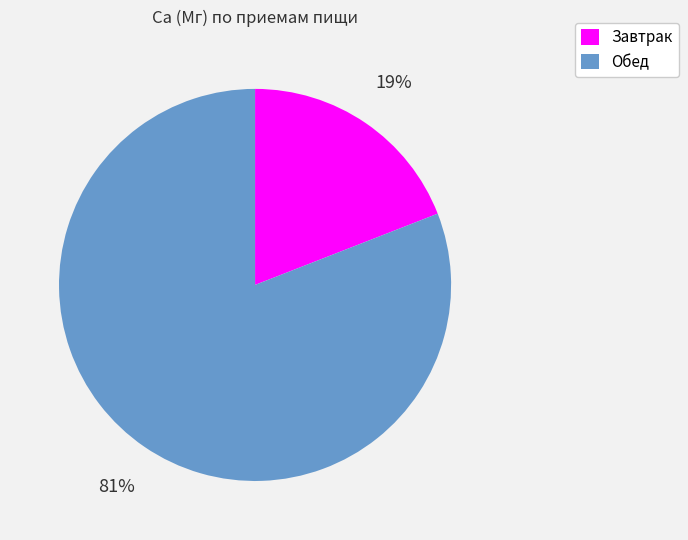

How many segments does this pie chart have?

2